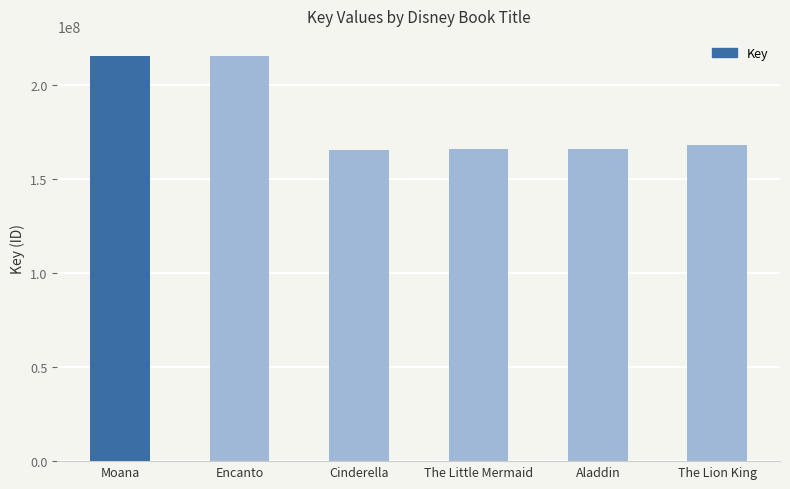

The value at Cinderella is 238306065. True or false?

False